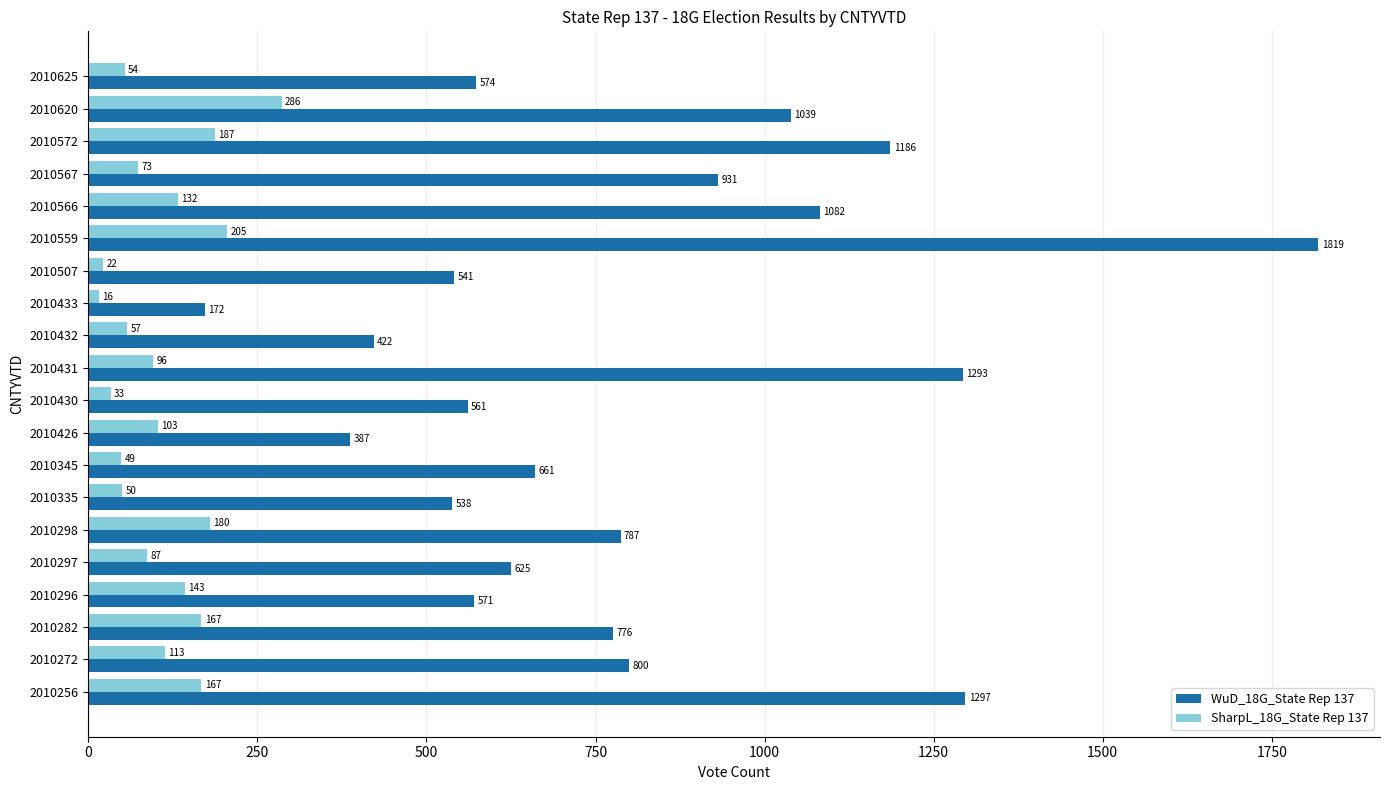

Is it true that SharpL_18G_State Rep 137 equals 57 at 2010296?

False